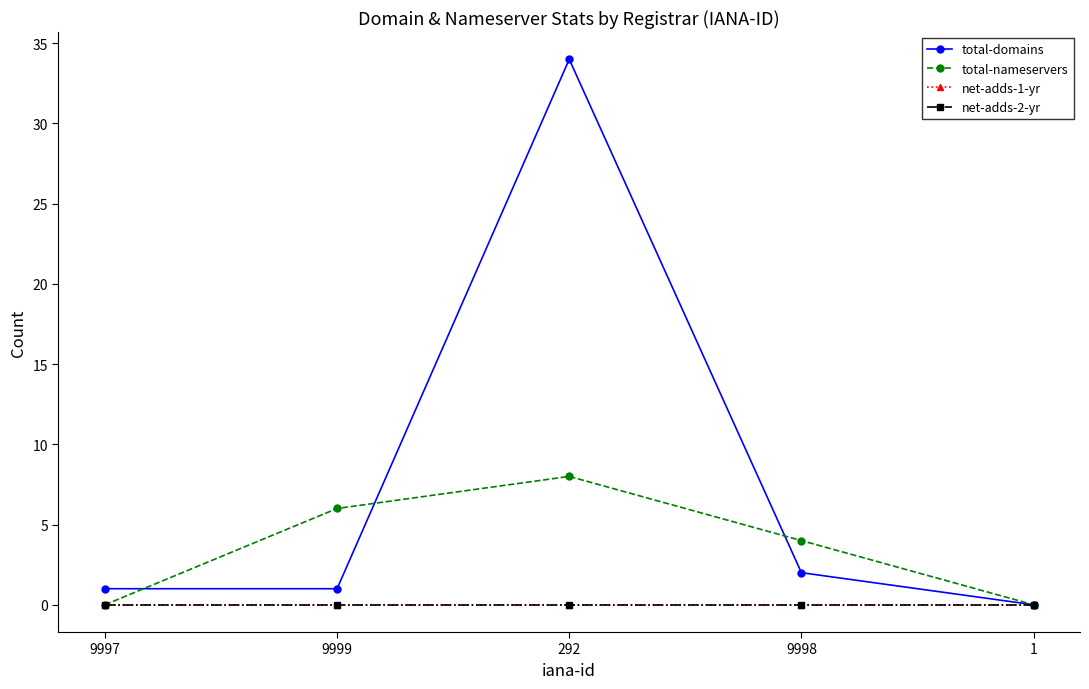

List the series in order of their peak value, highest first.

total-domains, total-nameservers, net-adds-1-yr, net-adds-2-yr